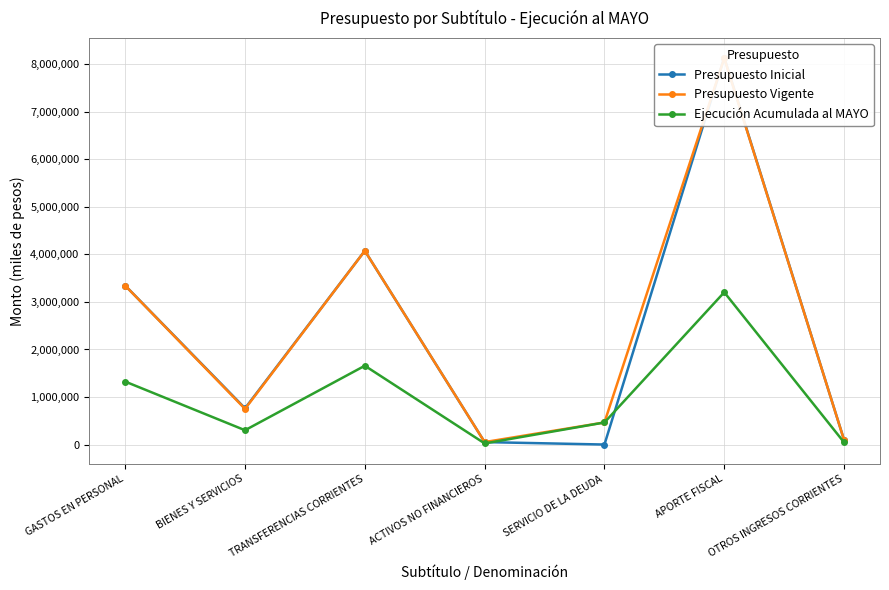

At which label does Presupuesto Vigente first exceed 751364?

GASTOS EN PERSONAL